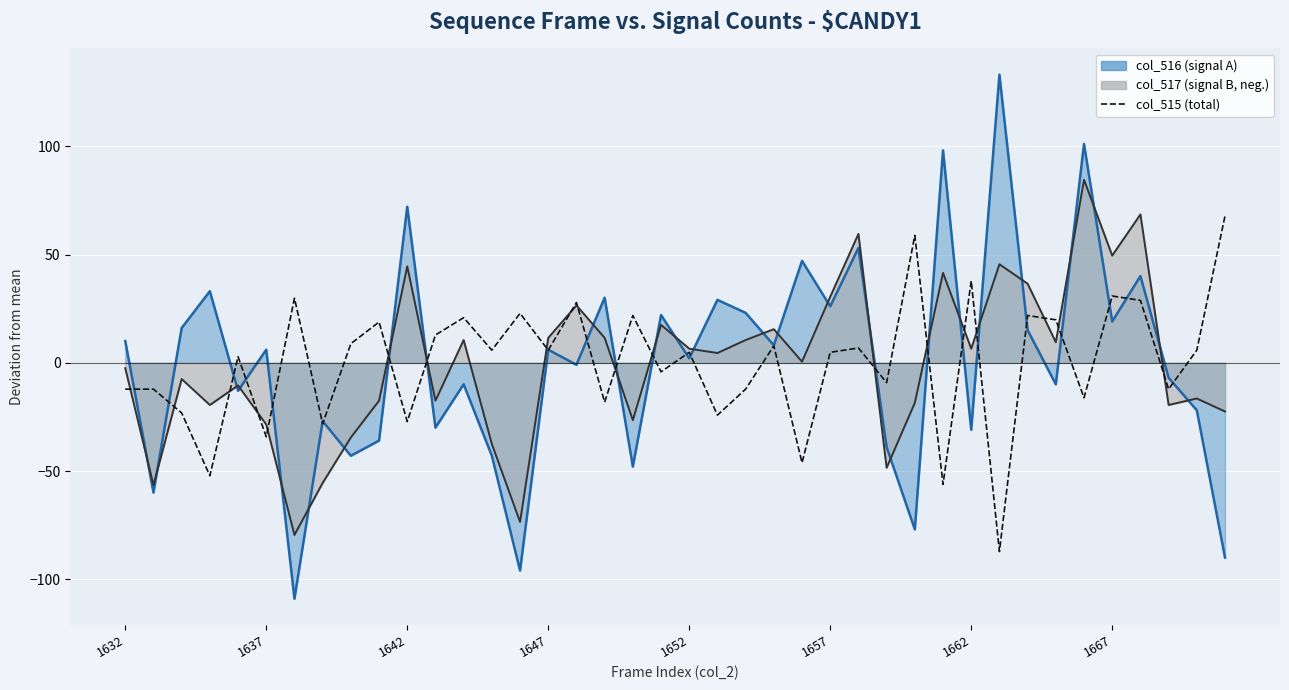

Reading left to right, list all the values displayed in this chart.

-12.1	-12.1	-23.1	-52.1	2.9	-34.1	29.9	-28.1	8.9	18.9	-27.1	12.9	20.9	5.9	22.9	5.9	27.9	-18.1	21.9	-4.1	4.9	-24.1	-12.1	7.9	-46.1	4.9	6.9	-9.1	58.9	-56.1	37.9	-87.1	21.9	19.9	-16.1	30.9	28.9	-12.1	5.9	67.9